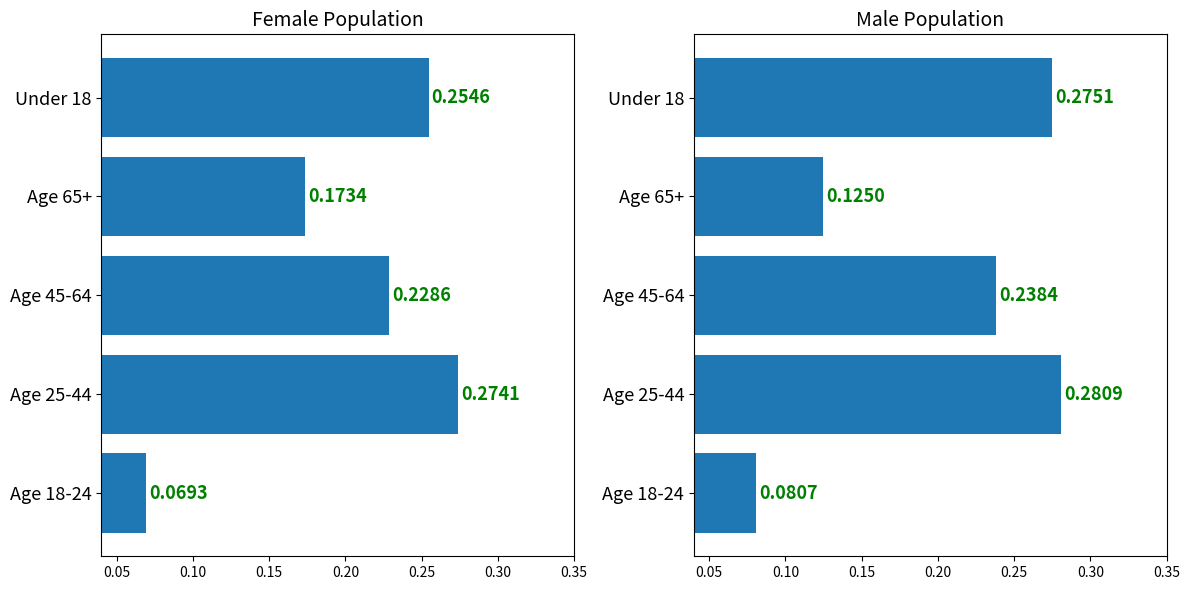

The value of Male at Age 18-24 is 0.1. True or false?

False